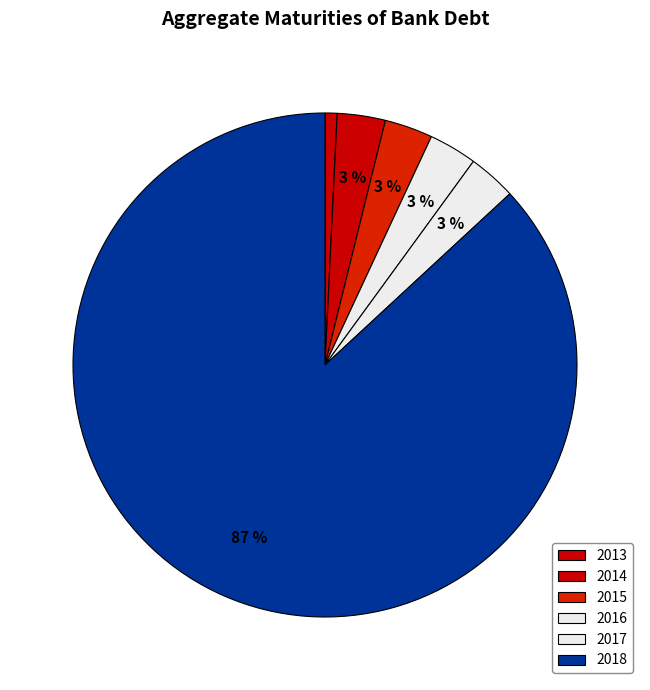

What is the ratio of the value at 2018 to the value at 2017?

28.2